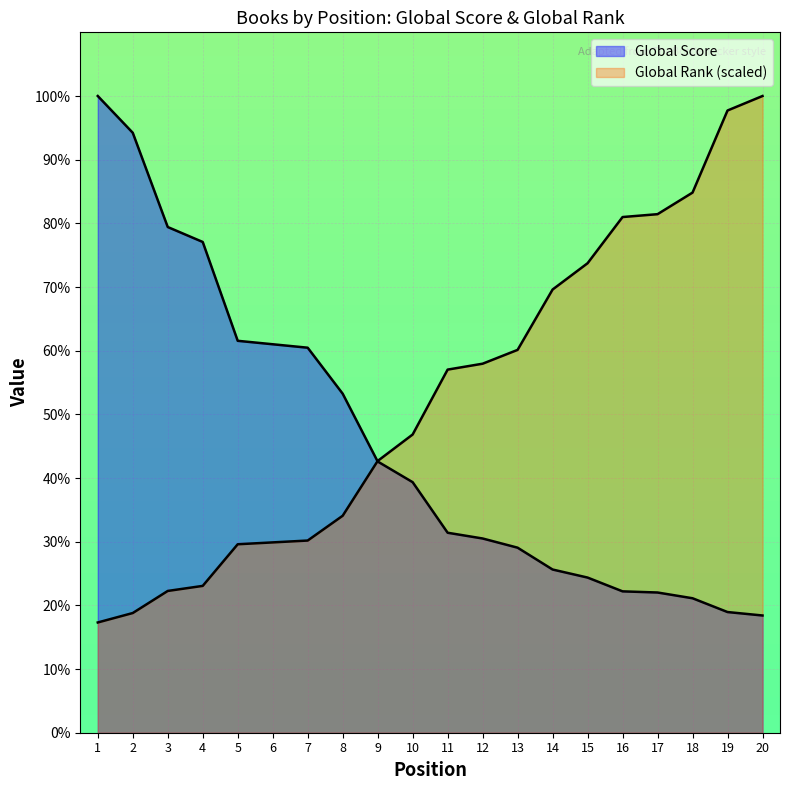

How many data points in Global Rank are less than 315?

10